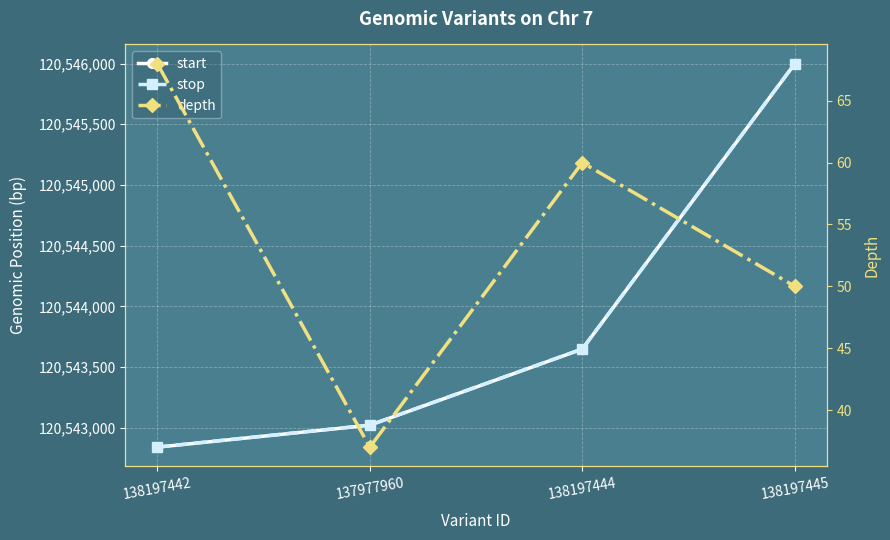

At which category is the sum across all series the highest?

138197445